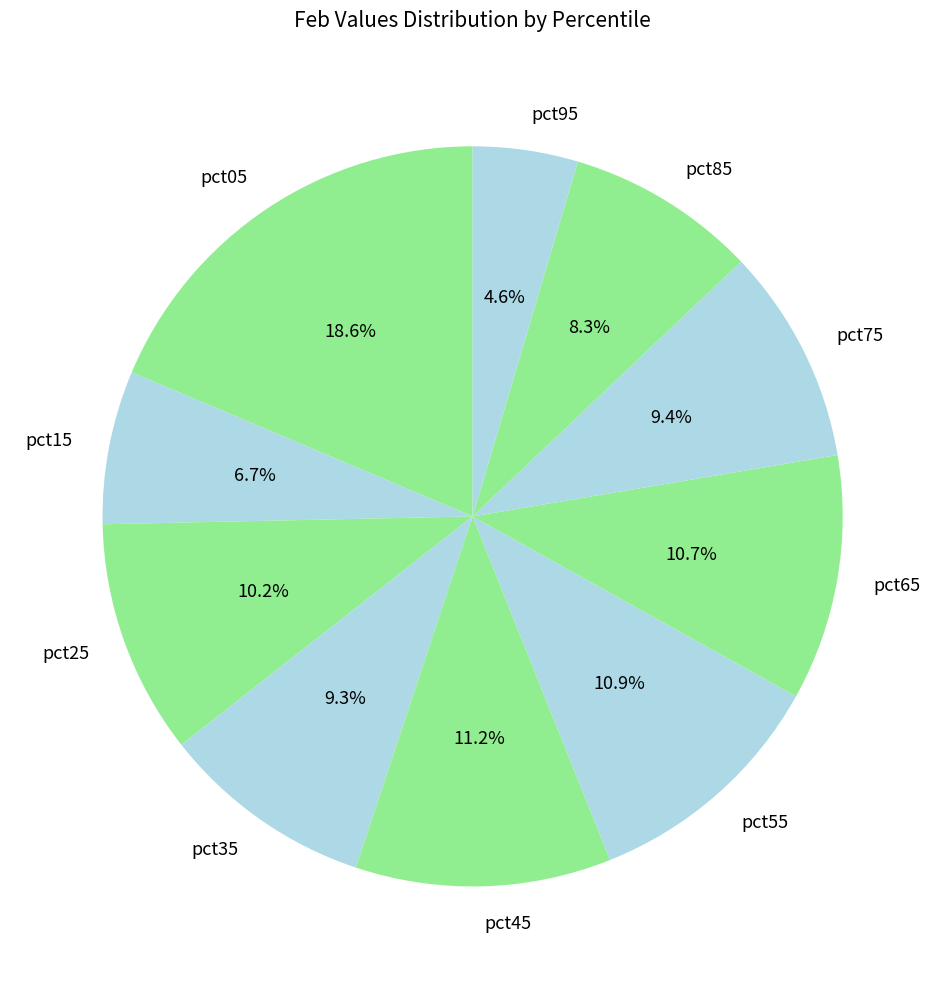

Is it true that pct85 is 8% of the pie?

True